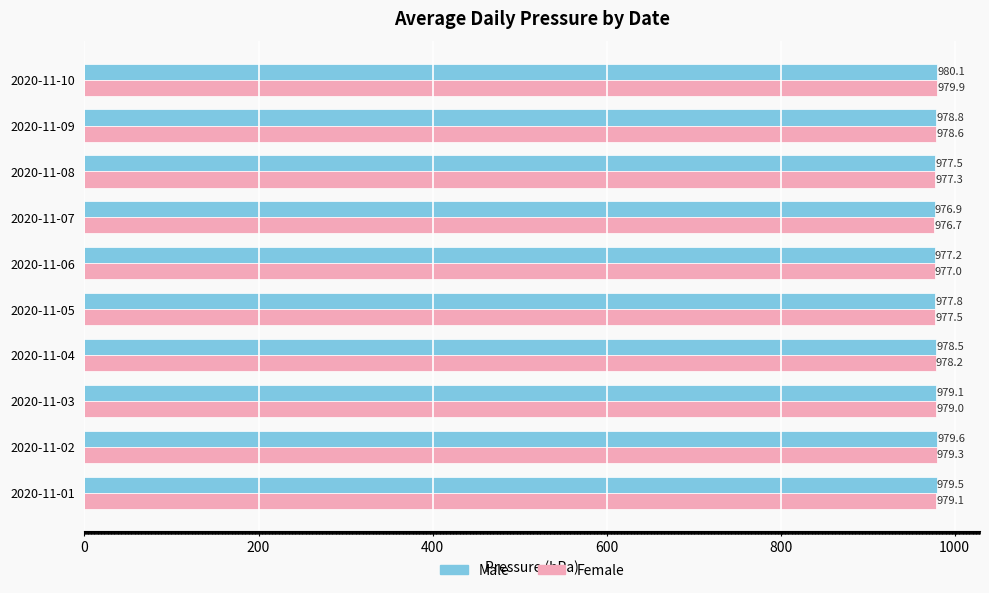

Which series changed the most between 2020-11-03 and 2020-11-09?

Female